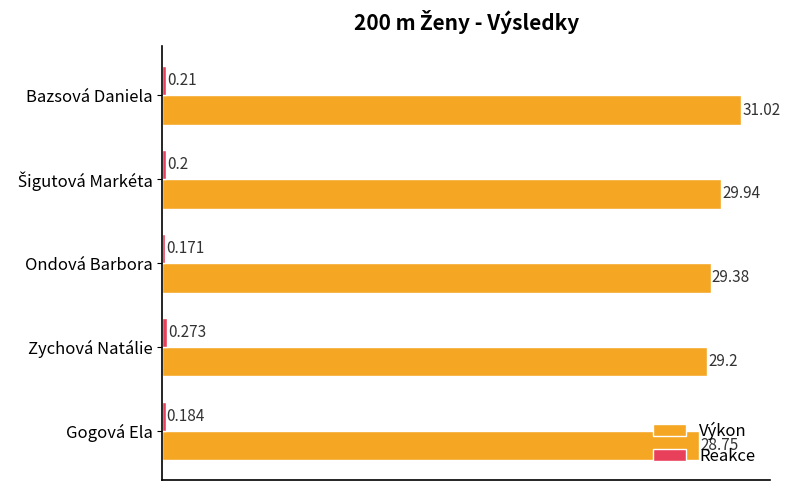

Which series has the widest spread of values?

Výkon